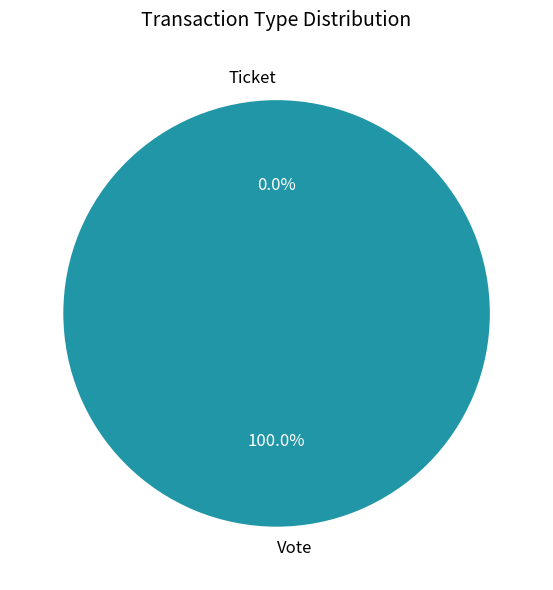

What is the change in value from Vote to Ticket?

-1